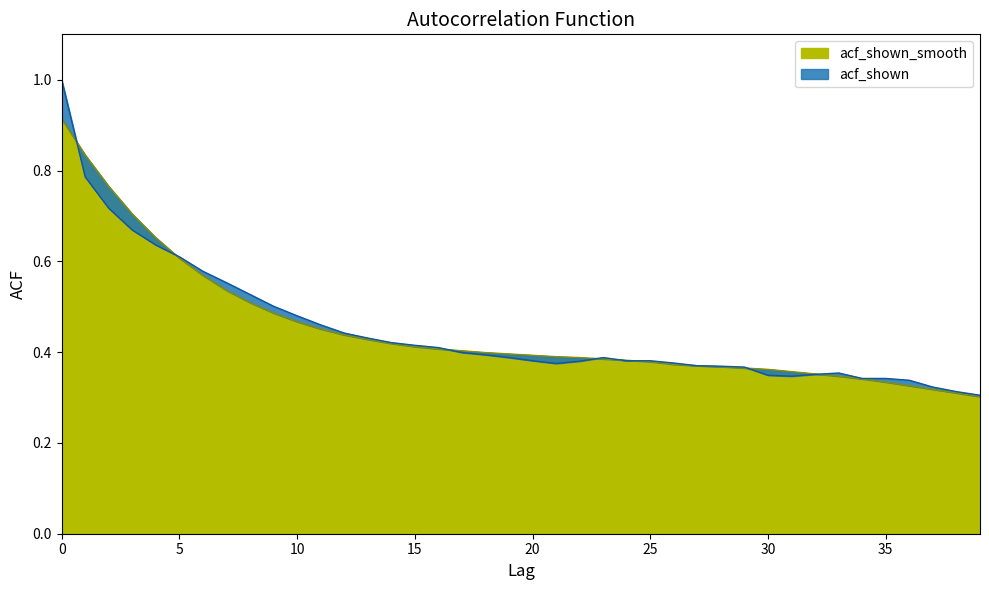

The acf_shown series shows 0.1 at 13. True or false?

False